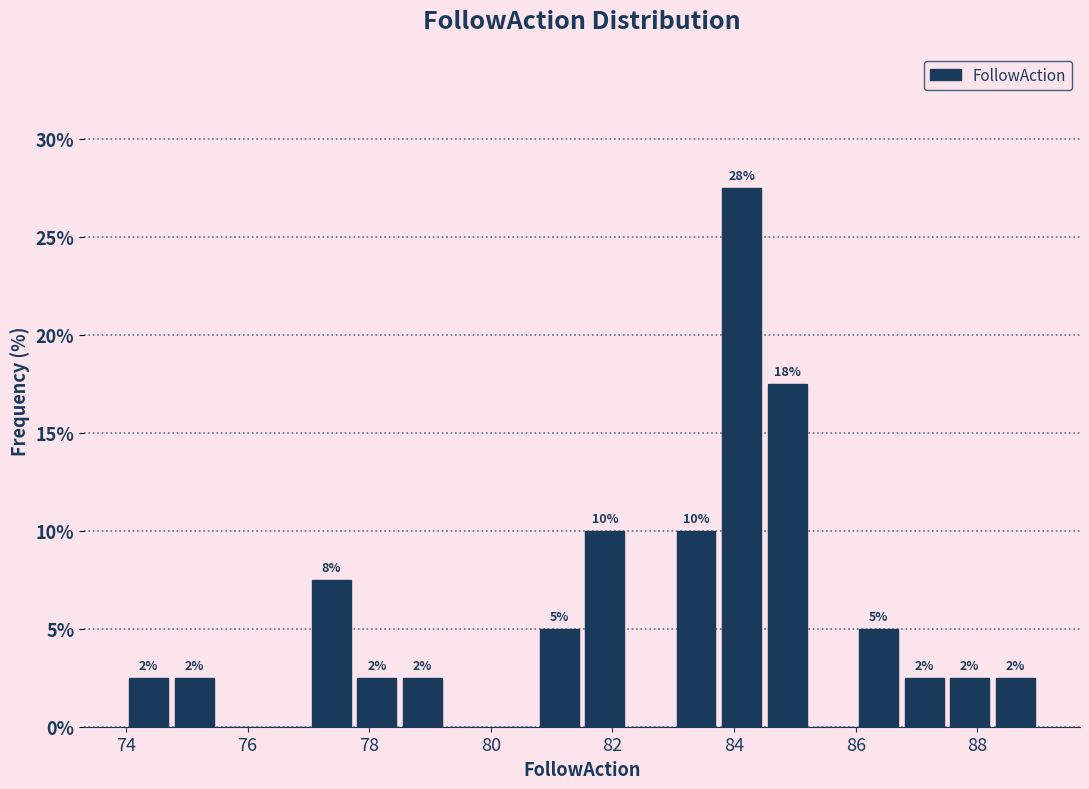

Read against the x-axis, roughly where is the centre of the tallest bar?

84.2